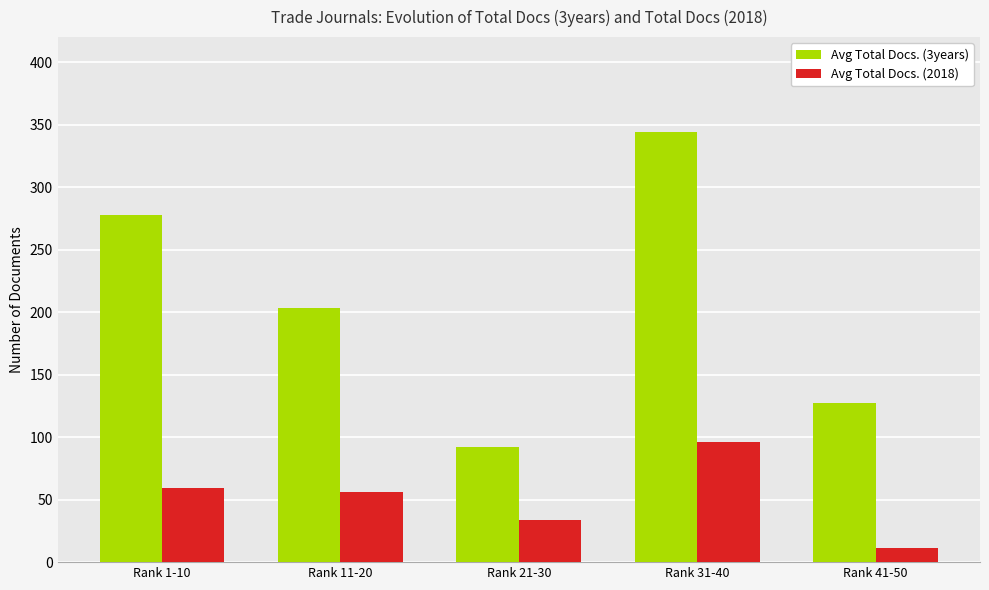

Rank the categories by Avg Total Docs. (3years) value from lowest to highest.

Rank 21-30, Rank 41-50, Rank 11-20, Rank 1-10, Rank 31-40